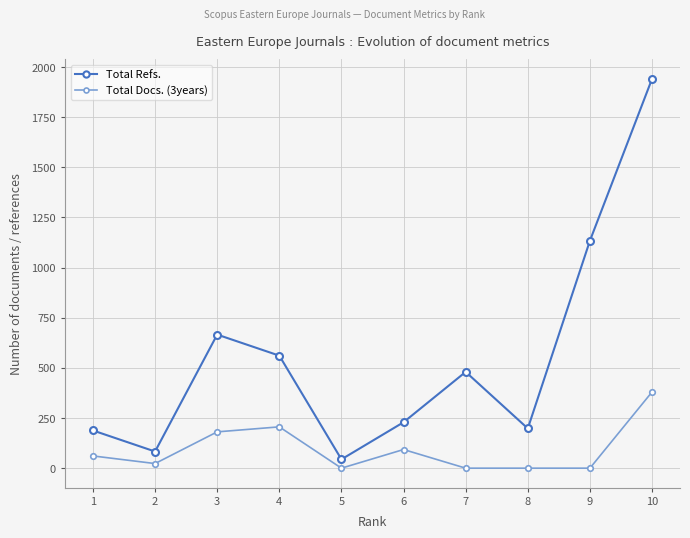

What are all the series names shown in the legend?

Total Refs., Total Docs. (3years)